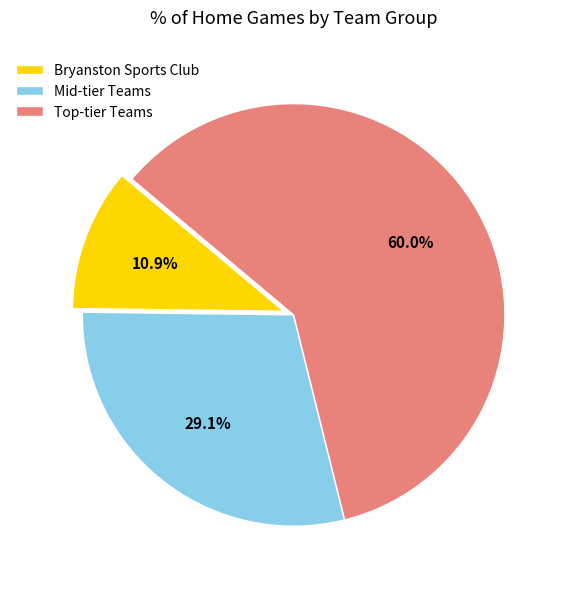

Rank the categories by value from highest to lowest.

Top-tier Teams, Mid-tier Teams, Bryanston Sports Club